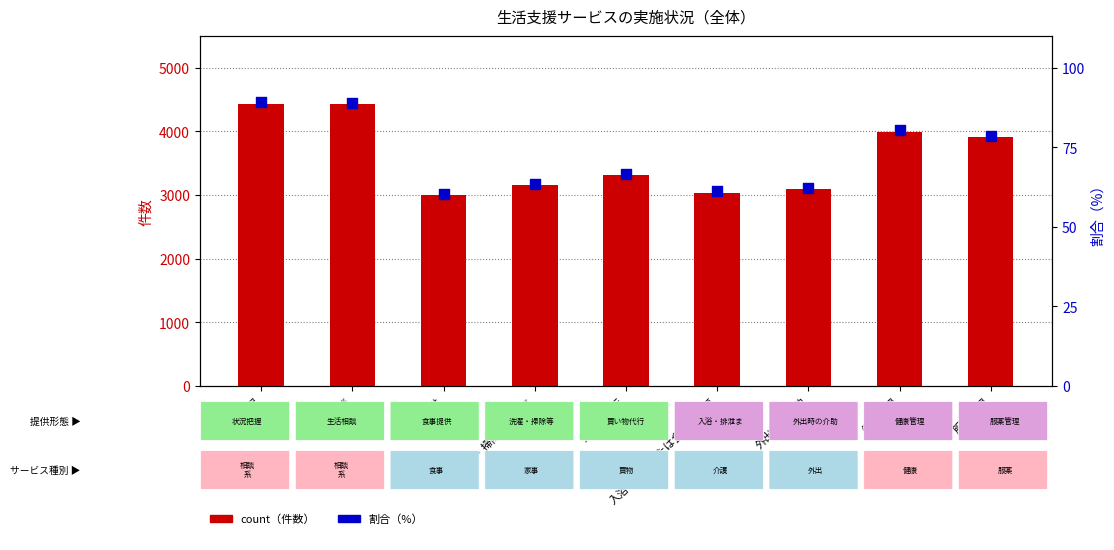

At how many categories does at least one series exceed 570?

9